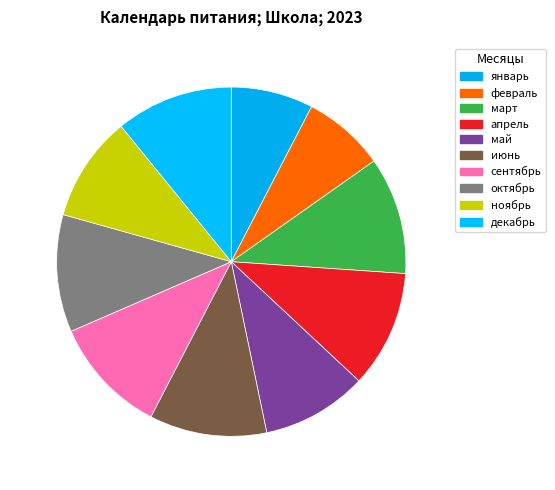

To the nearest percent, what is the difference between the сентябрь and ноябрь slice percentages?

1%